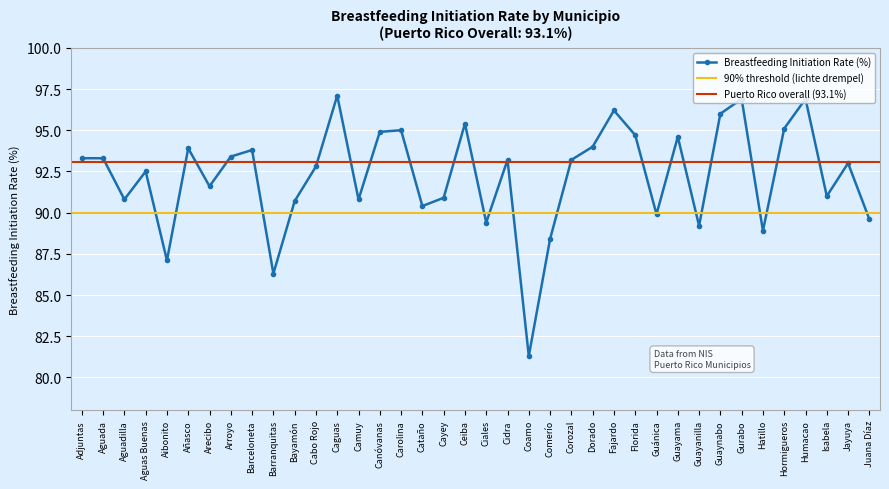

List the labels in order of value, smallest first.

Coamo, Barranquitas, Aibonito, Comerío, Hatillo, Guayanilla, Ciales, Juana Díaz, Guánica, Cataño, Bayamón, Aguadilla, Camuy, Cayey, Isabela, Arecibo, Aguas Buenas, Cabo Rojo, Jayuya, Cidra, Corozal, Adjuntas, Aguada, Arroyo, Barceloneta, Añasco, Dorado, Guayama, Florida, Canóvanas, Carolina, Hormigueros, Ceiba, Guaynabo, Fajardo, Gurabo, Humacao, Caguas